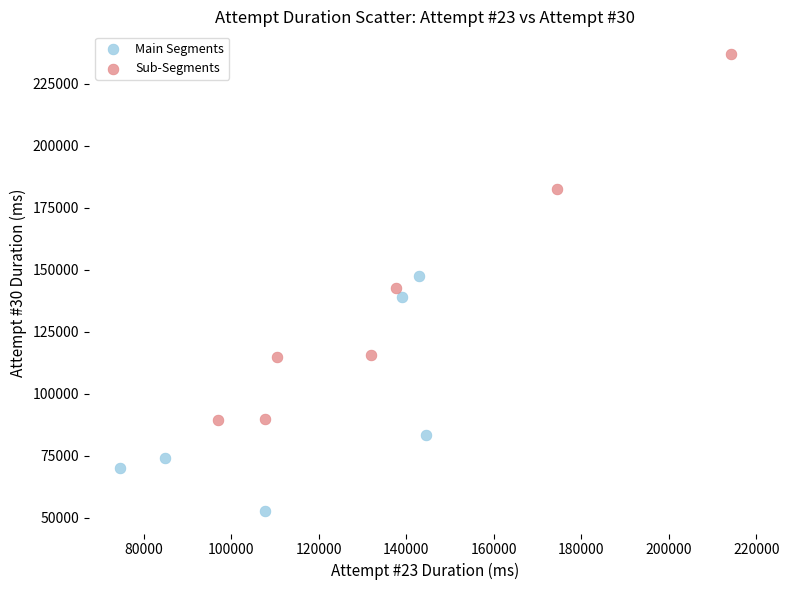

What are all the series names shown in the legend?

Main Segments, Sub-Segments